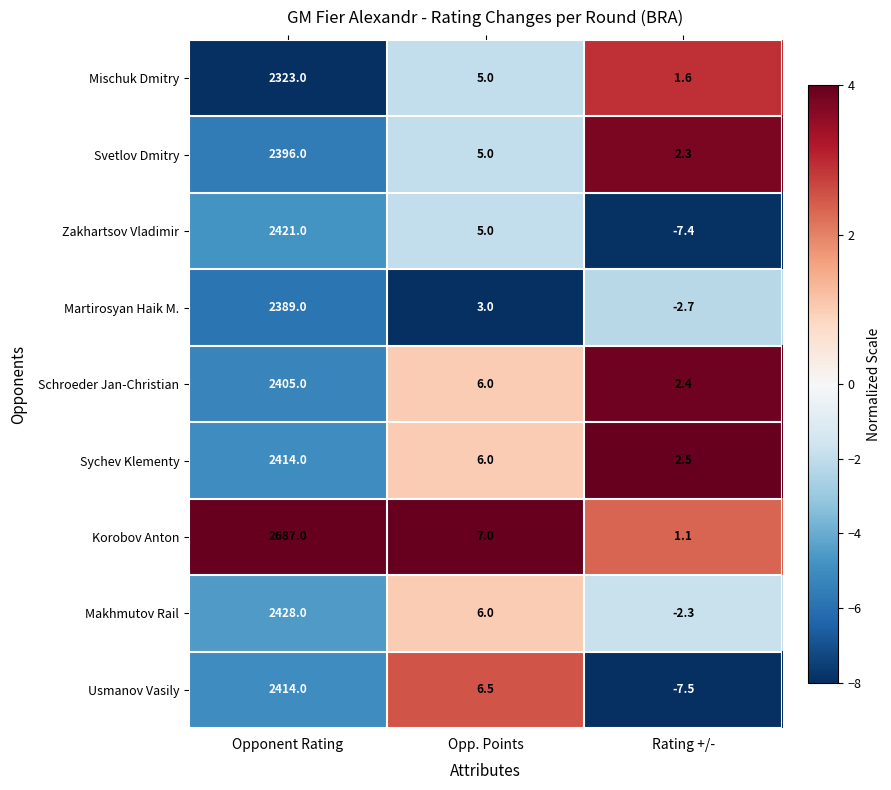

The Sychev Klementy series shows 925.2 at Opponent Rating. True or false?

False